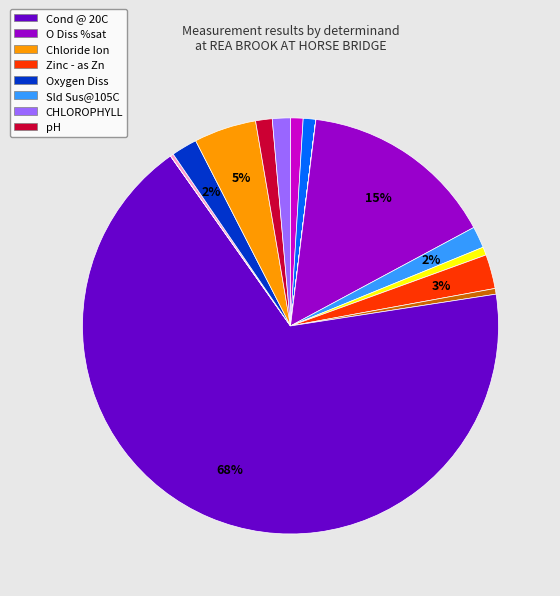

Is there any slice that represents more than half of the pie?

Yes